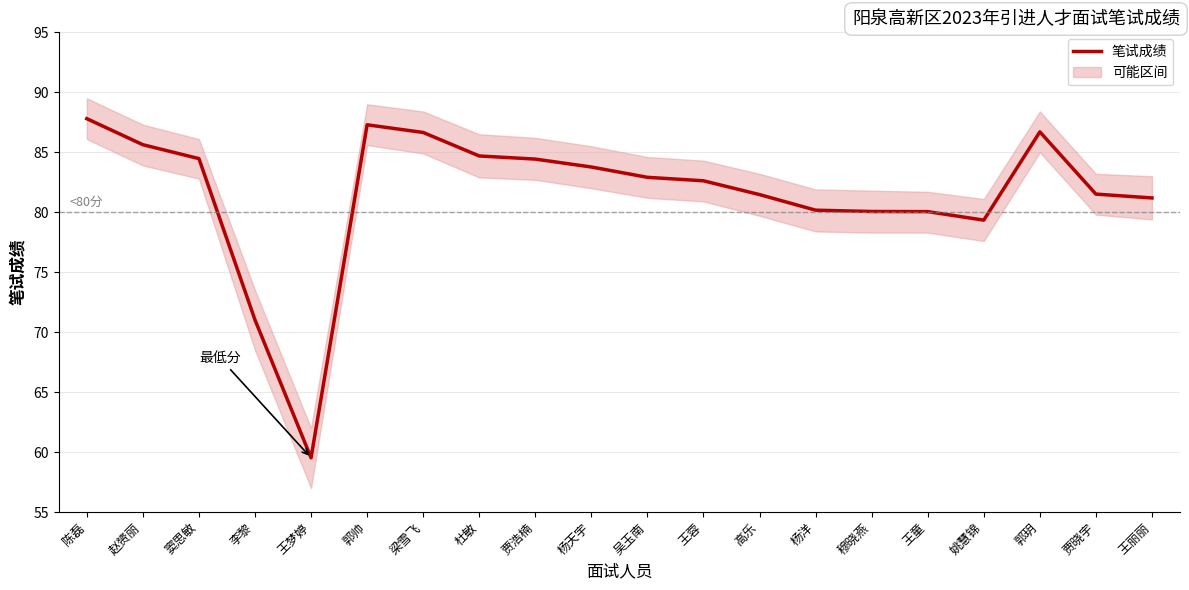

Which category has the highest value across all series?

陈磊